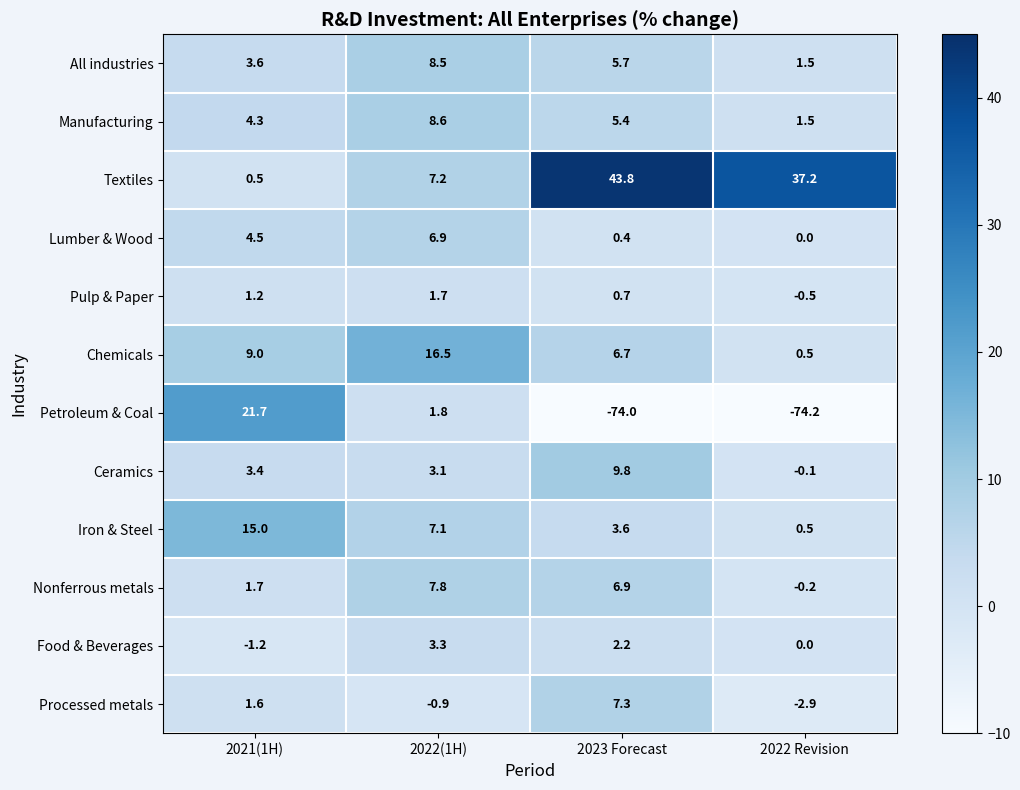

What is the sum of all Textiles values?

88.7